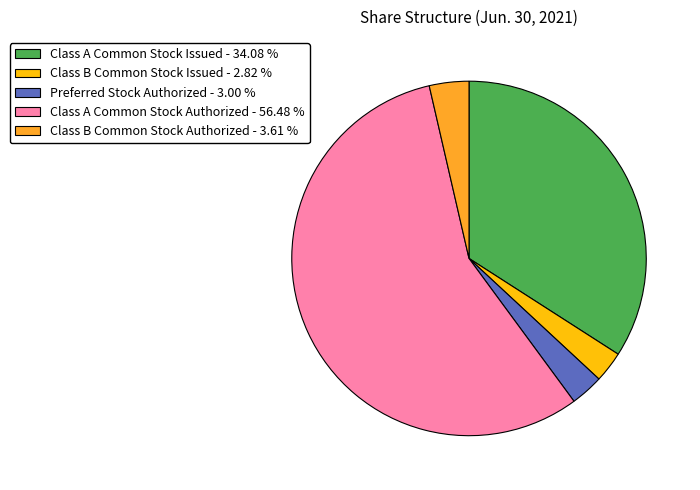

Approximately how many times larger is the value at Class A Common Stock Authorized - 56.48 % compared to Class B Common Stock Issued - 2.82 %?

20.0